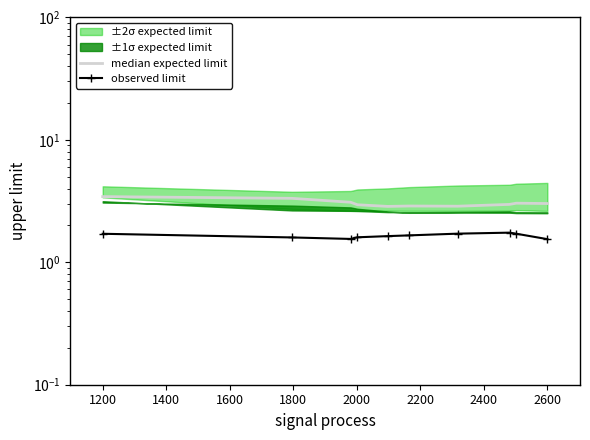

Reading right to left, transcribe all the data shown in this chart.

median expected limit: 3.0	3.0	3.0	2.9	2.9	2.9	3.0	3.1	3.3	3.4
observed limit: 1.5	1.7	1.7	1.7	1.7	1.6	1.6	1.6	1.6	1.7